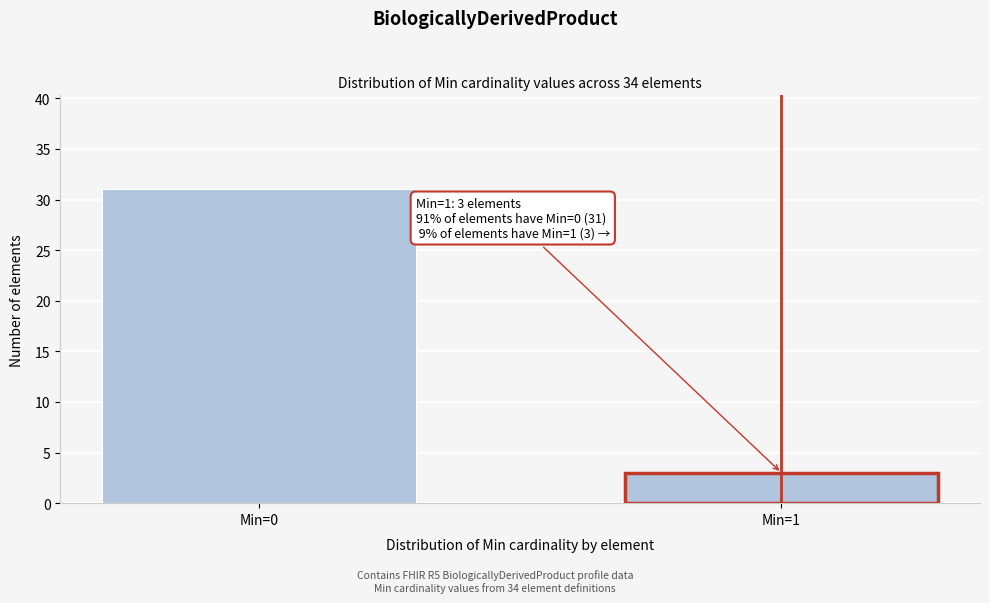

Reading left to right, extract all data points from this chart.

Min=0=31	Min=1=3